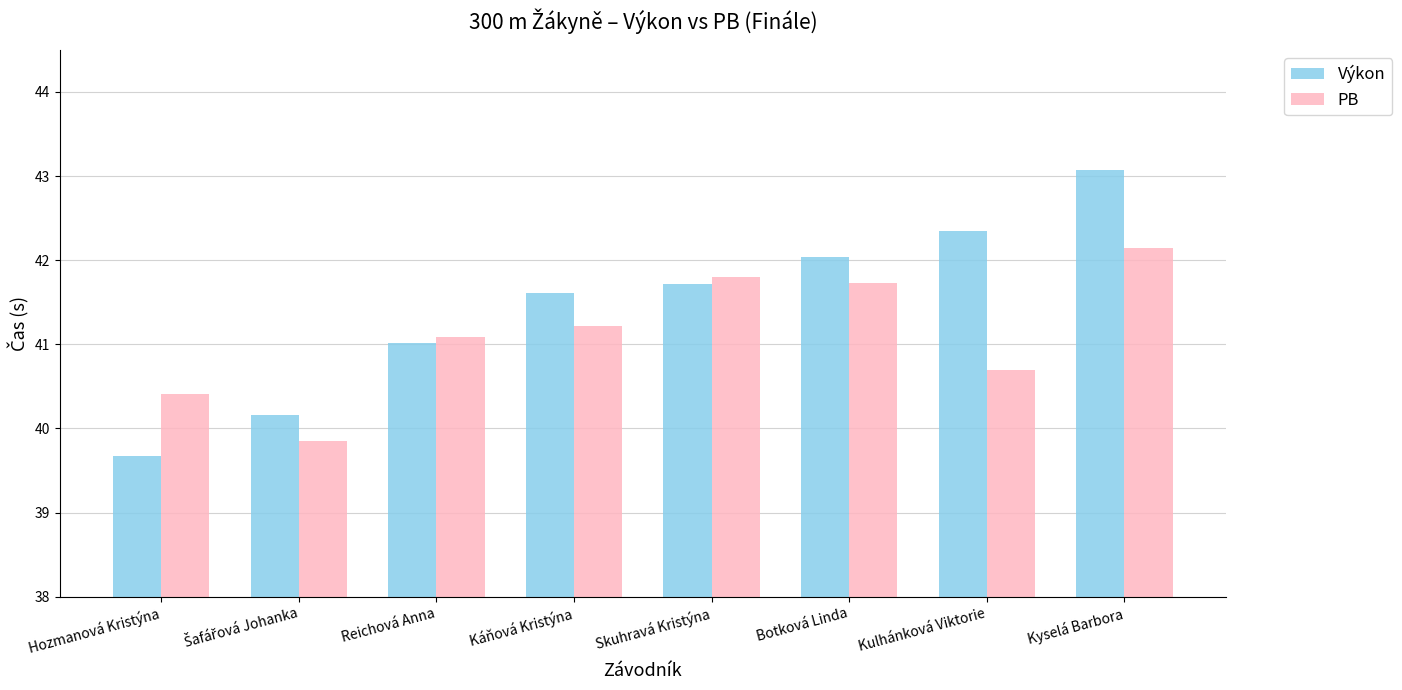

Which series has the largest total across all categories?

Výkon